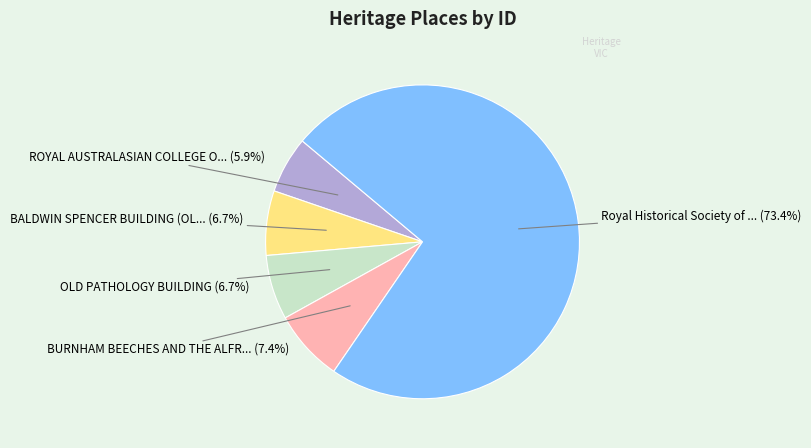

Does any single category account for the majority?

Yes